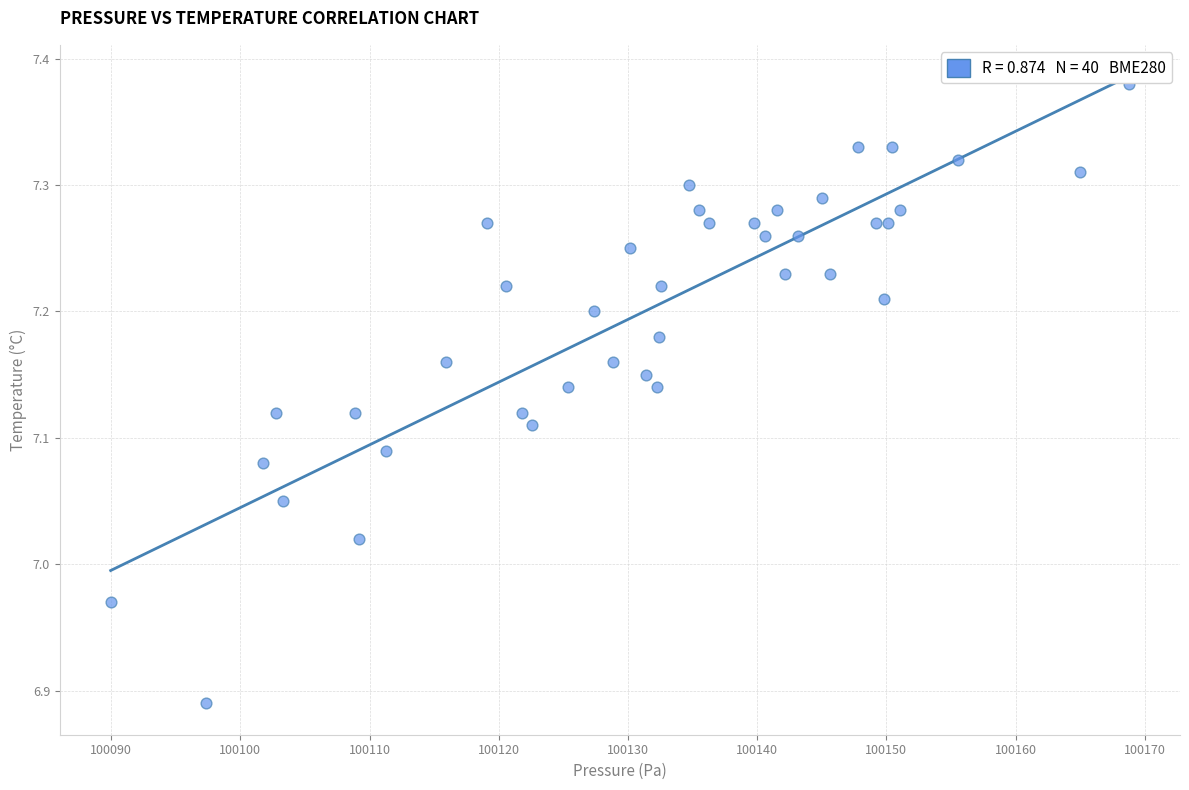

What is the range of X values (max minus min)?

78.8